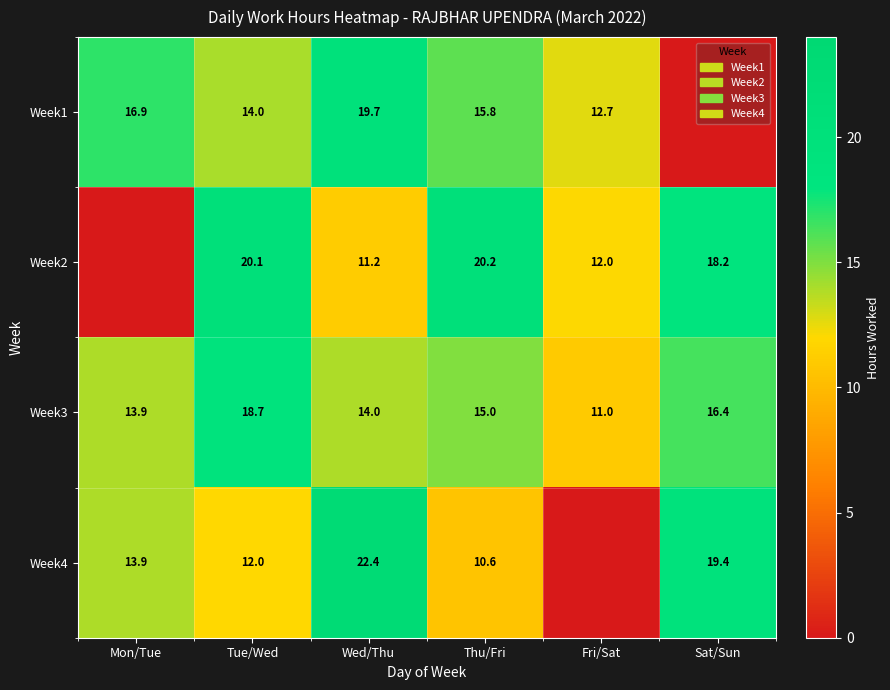

Which has a higher value, Fri/Sat or Sat/Sun?

Fri/Sat